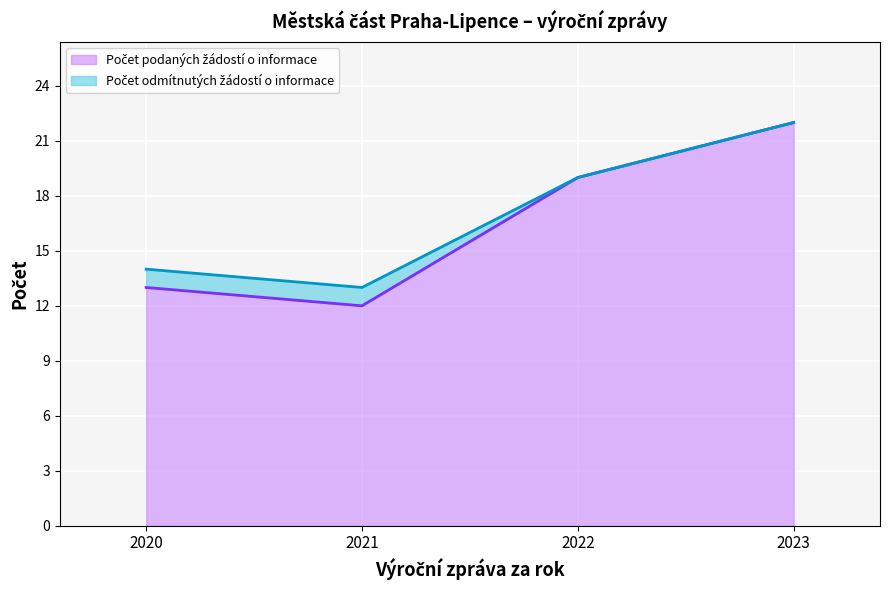

What is the change in value from 2022 to 2023?

+3